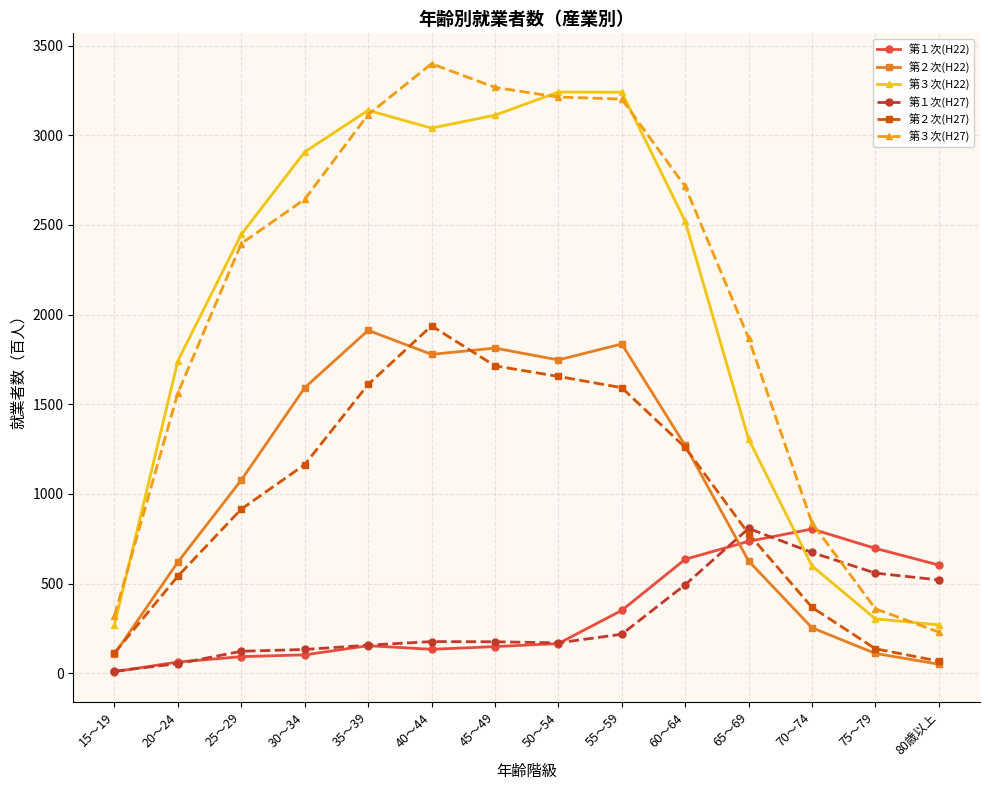

What is the difference between the maximum and second lowest values in the 第１次(H27) series?

754